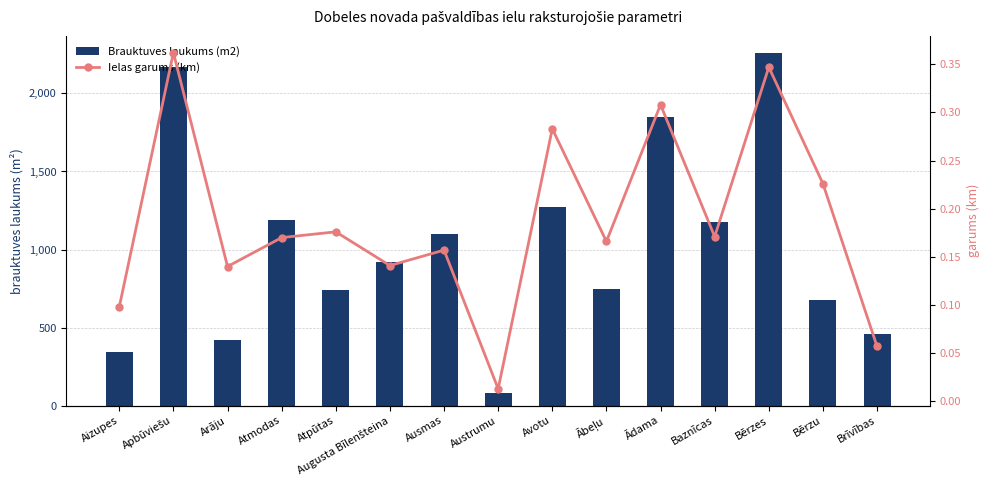

Is the value of Brauktuves laukums (m2) at Bērzu greater than the value of Ielas garums (km) at Apbūviešu?

Yes